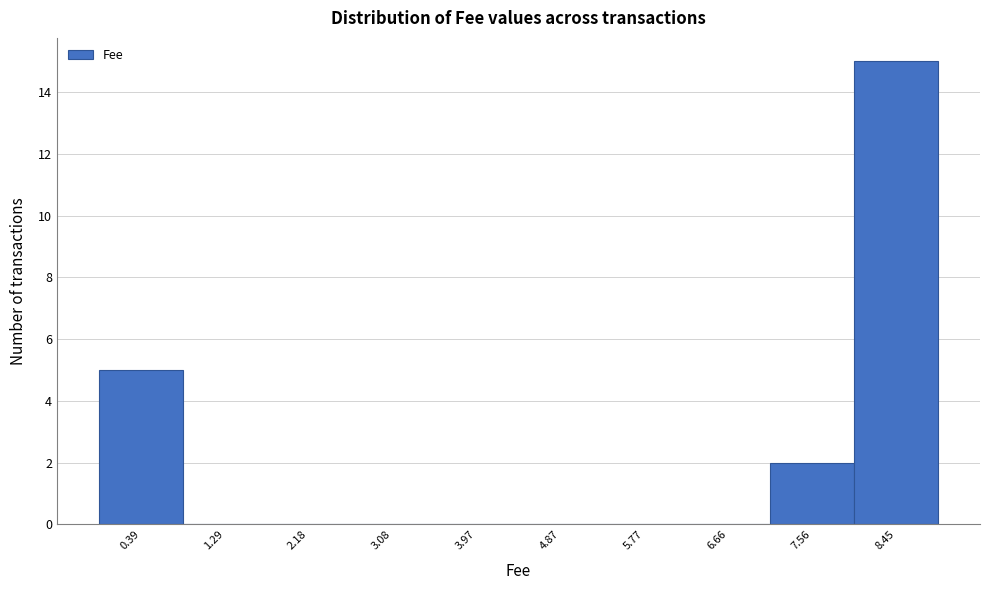

Reading left to right, extract all data points from this chart.

0.39=5	1.29=0	2.18=0	3.08=0	3.97=0	4.87=0	5.77=0	6.66=0	7.56=2	8.45=15